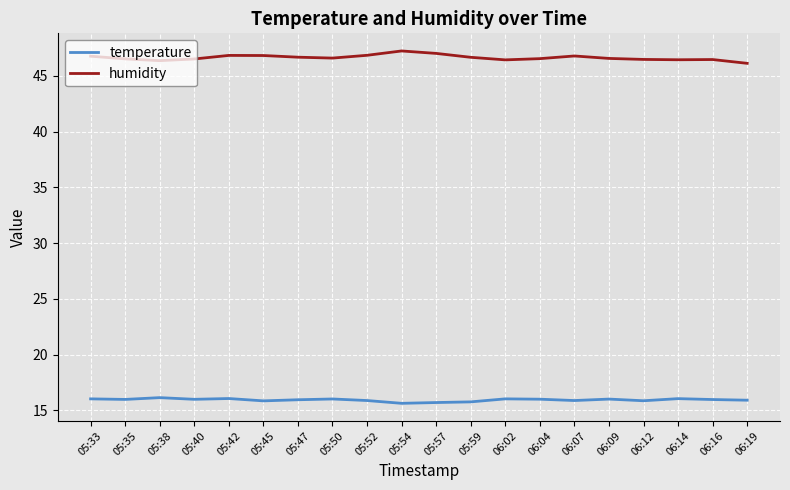

True or false: temperature and humidity intersect in this chart.

False